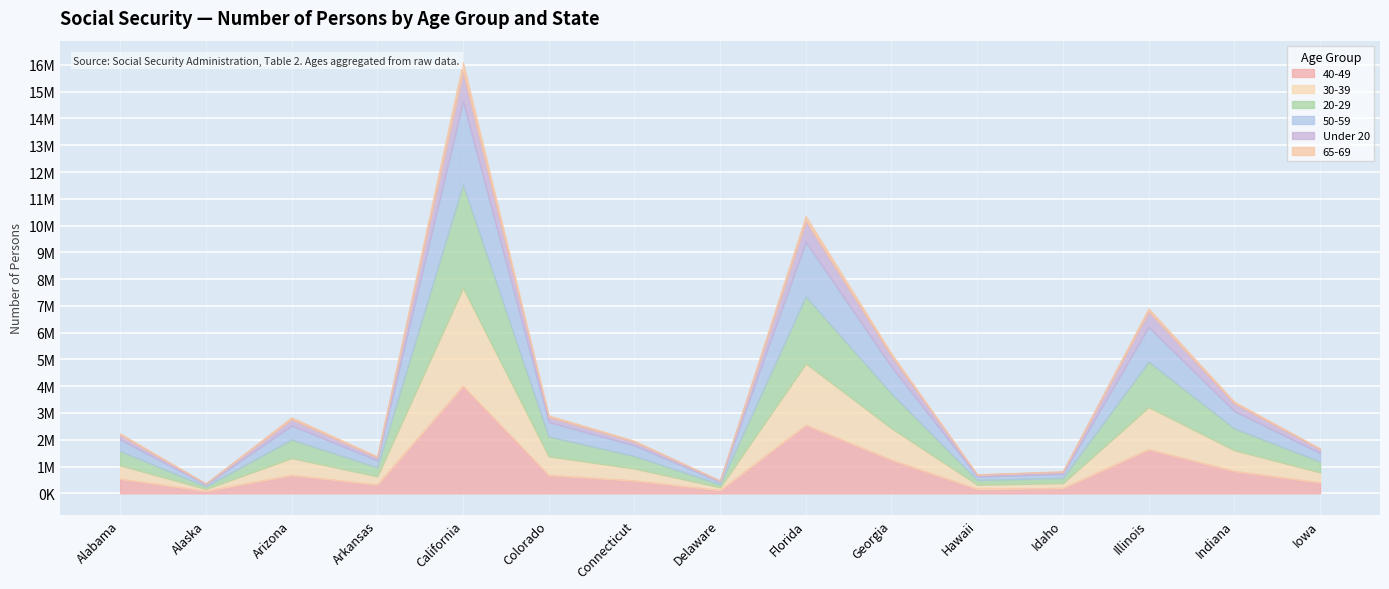

What position from the right is Idaho?

4